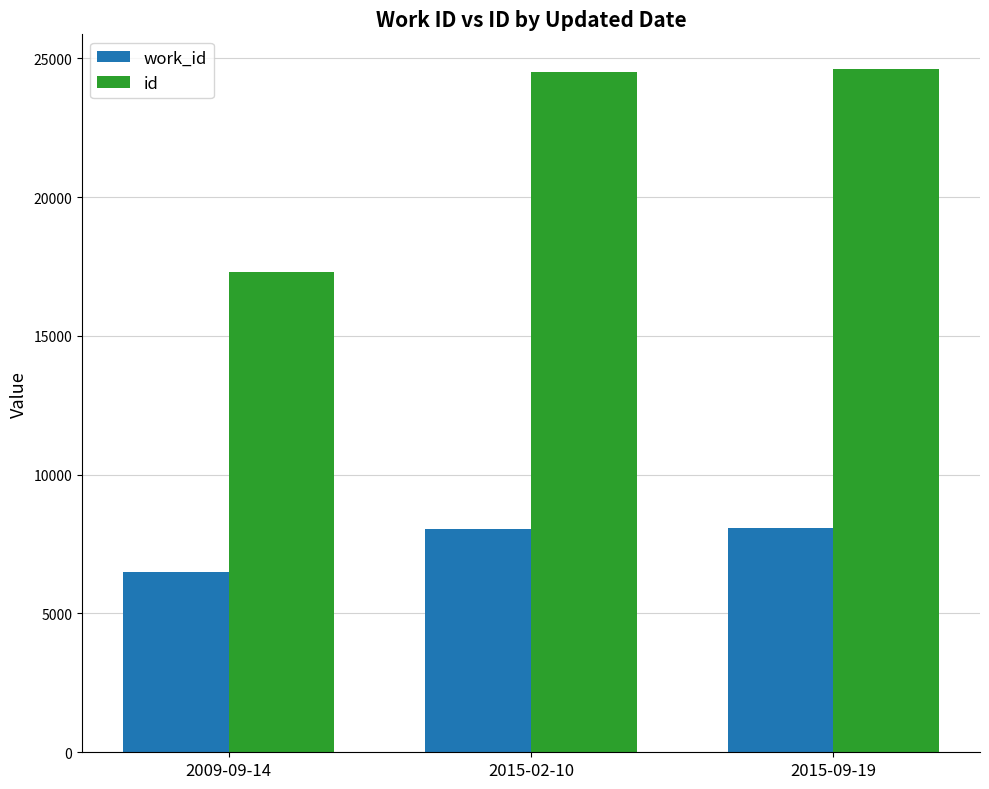

Rank the series by their maximum value, from highest to lowest.

id, work_id